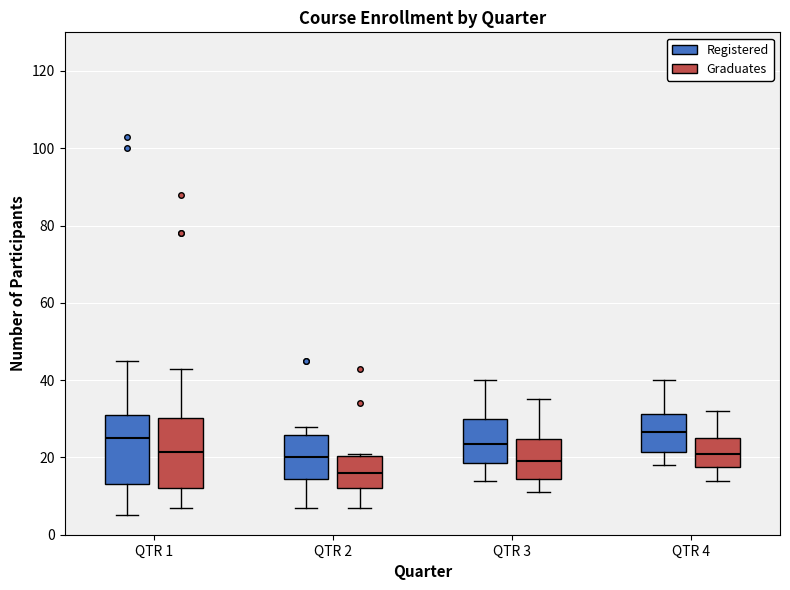

Reading left to right, transcribe this box plot: for each box, give where its median line is, the range the box spans, and where its two whiskers end, as read against the y-axis. The values are not printed on the chart, so give them approximately, as read against the axis.

QTR 1 (Registered): median 26, box 14 to 32, whiskers 6 to 46
QTR 1 (Graduates): median 22, box 12 to 30, whiskers 8 to 44
QTR 2 (Registered): median 20, box 14 to 26, whiskers 8 to 28
QTR 2 (Graduates): median 16, box 12 to 20, whiskers 8 to 22
QTR 3 (Registered): median 24, box 18 to 30, whiskers 14 to 40
QTR 3 (Graduates): median 20, box 14 to 24, whiskers 12 to 36
QTR 4 (Registered): median 26, box 22 to 32, whiskers 18 to 40
QTR 4 (Graduates): median 22, box 18 to 26, whiskers 14 to 32